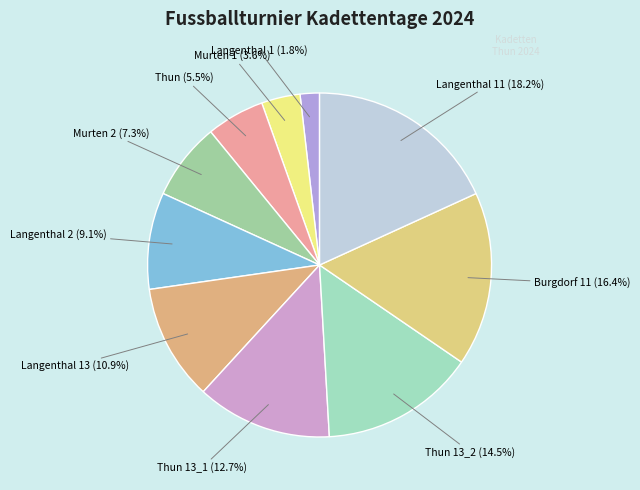

Count the number of slices in the pie.

10